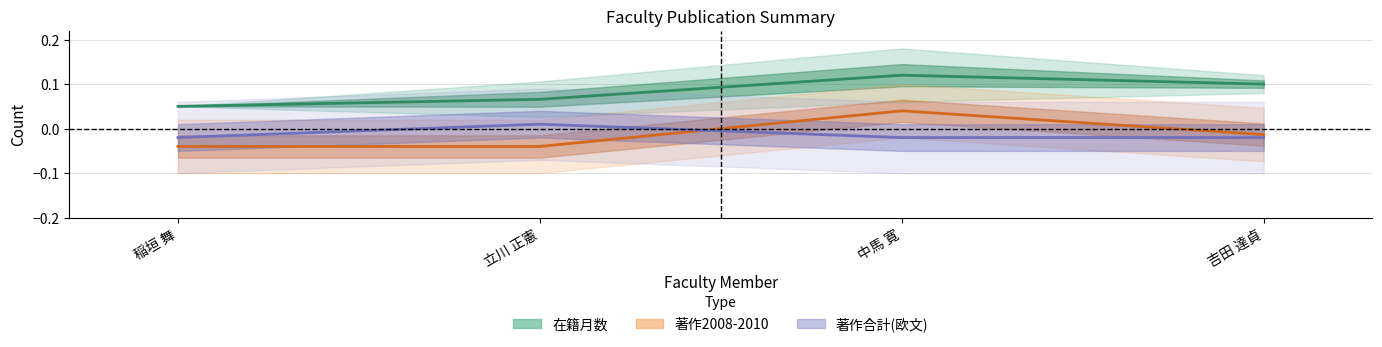

What is the difference between the highest and lowest values at 吉田 達貞?

0.1